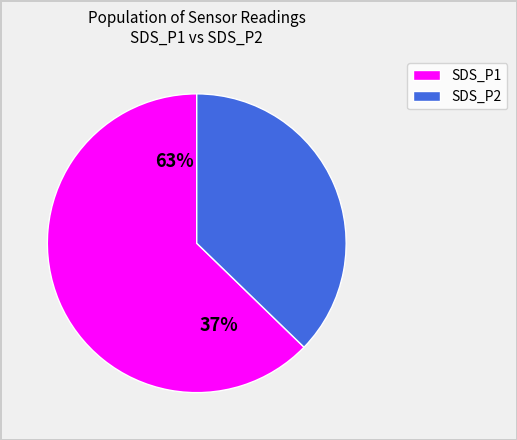

Is it true that 31 is 1% of the pie?

False